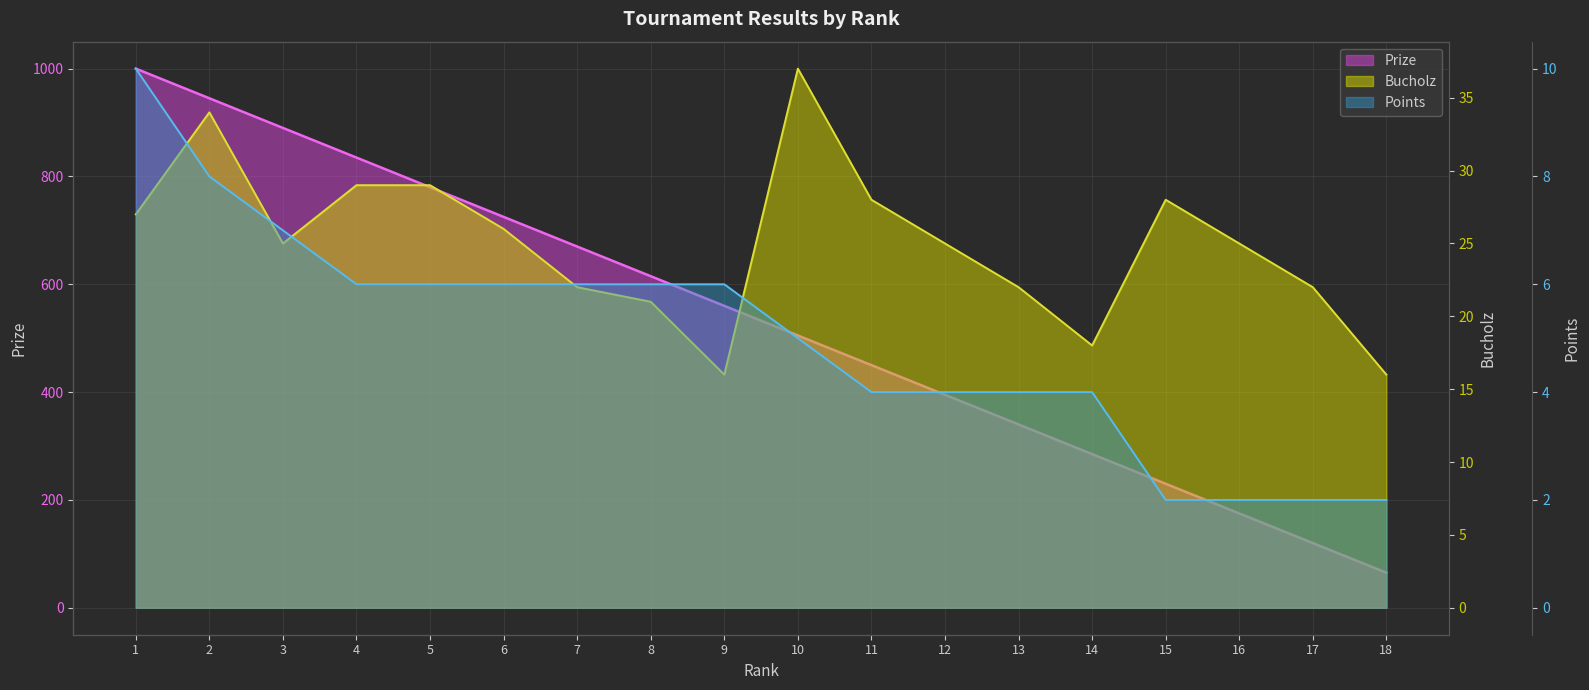

How many data points in Points are above 6?

3